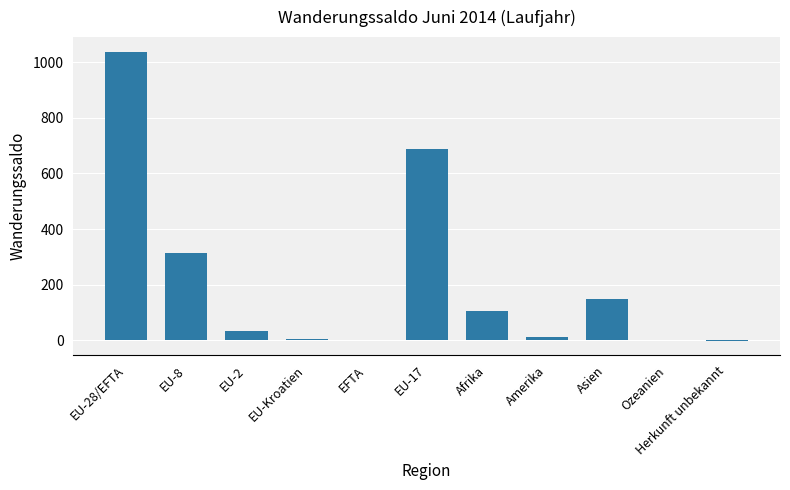

How many distinct data groups are displayed?

1